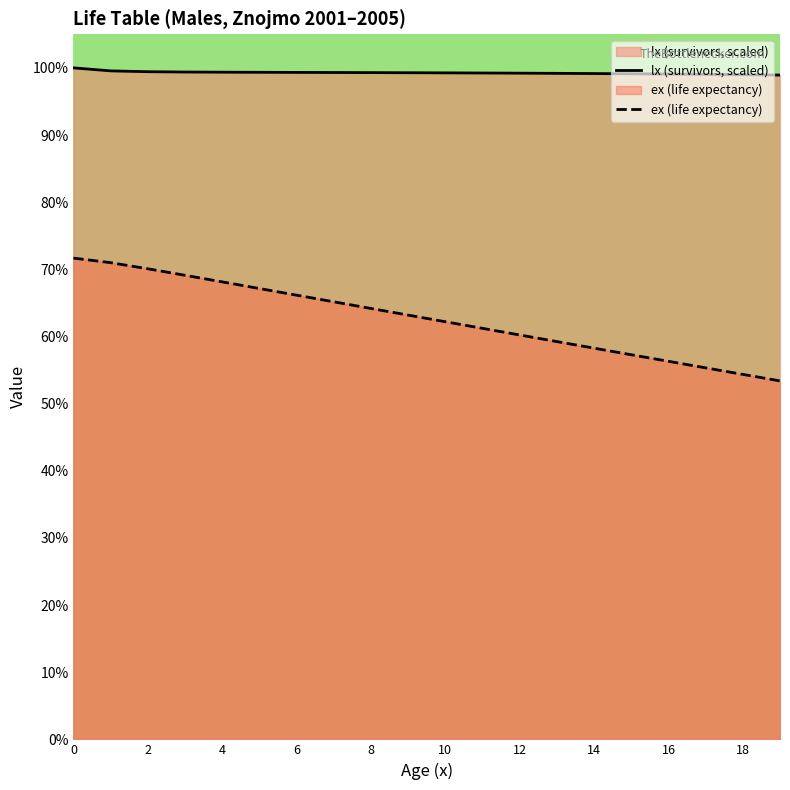

True or false: ex (life expectancy) and lx (survivors, scaled) cross at least once.

False